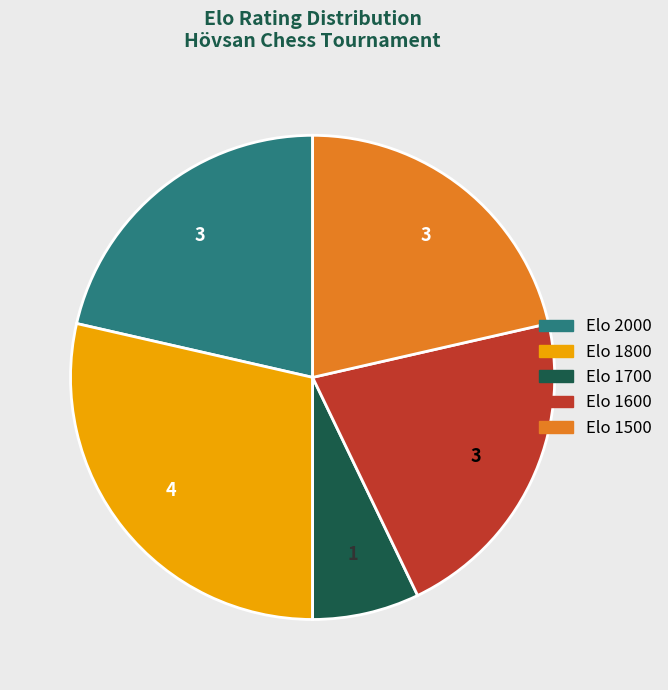

What is the ratio of the value at Elo 1500 to the value at Elo 1600?

1.0